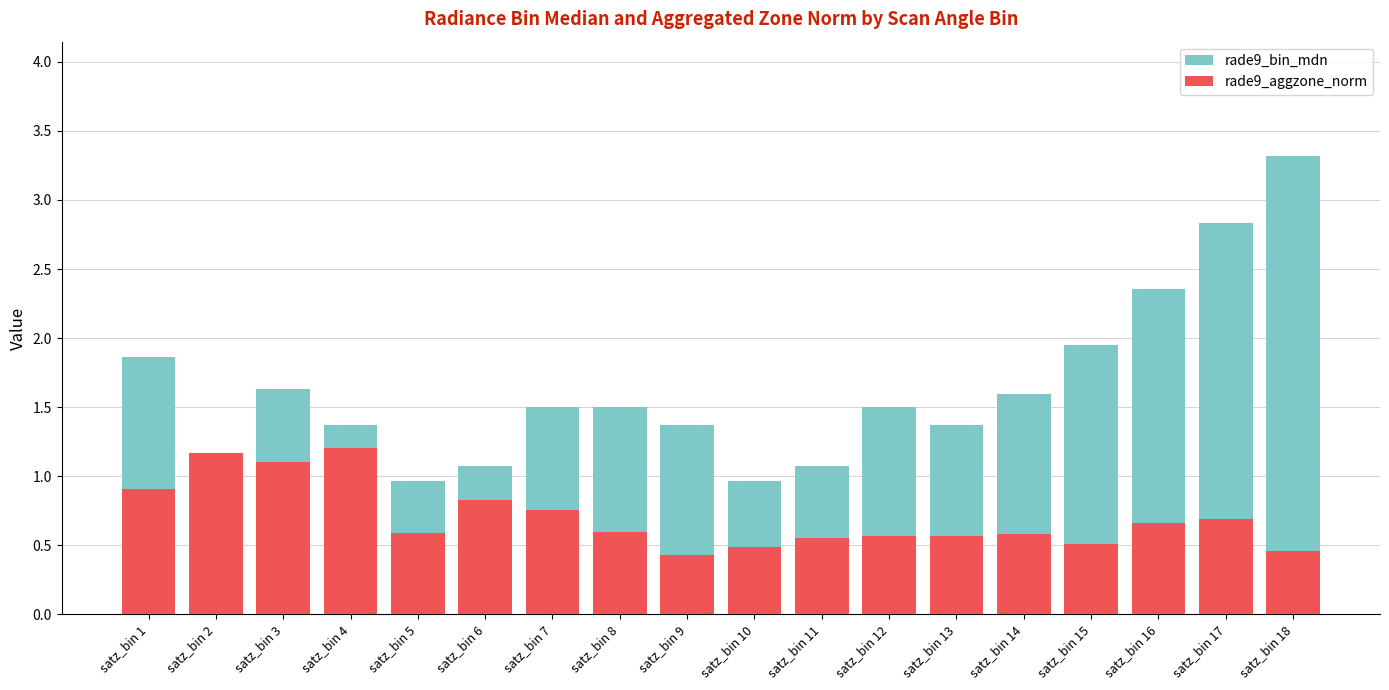

The value of rade9_aggzone_norm at satz_bin 14 is 0.6. True or false?

True